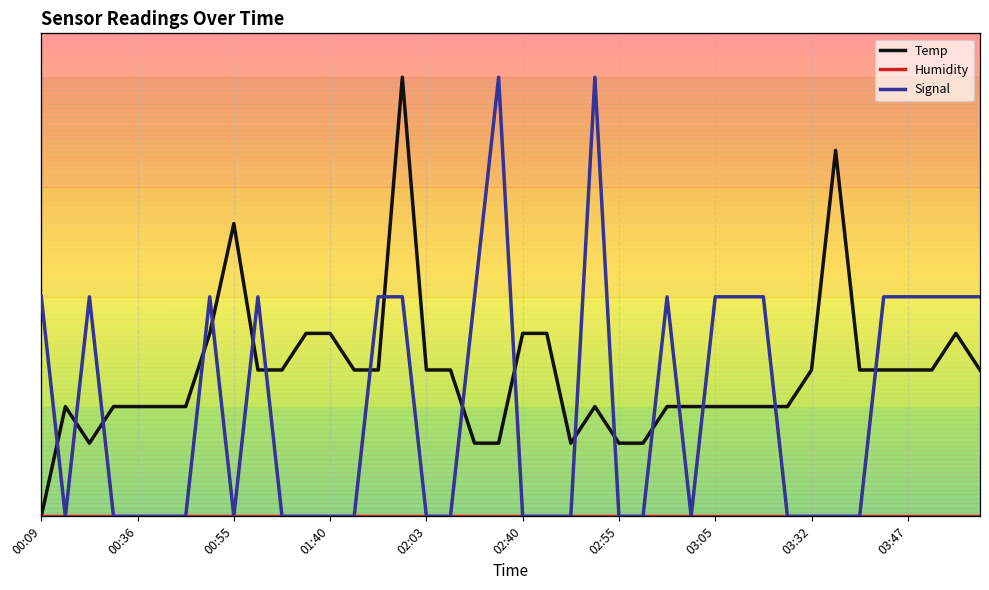

How many values in Temp are above zero?

39